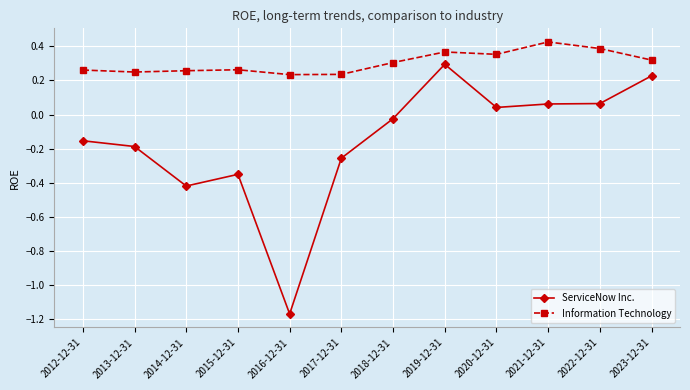

Does the chart have visible grid lines?

Yes